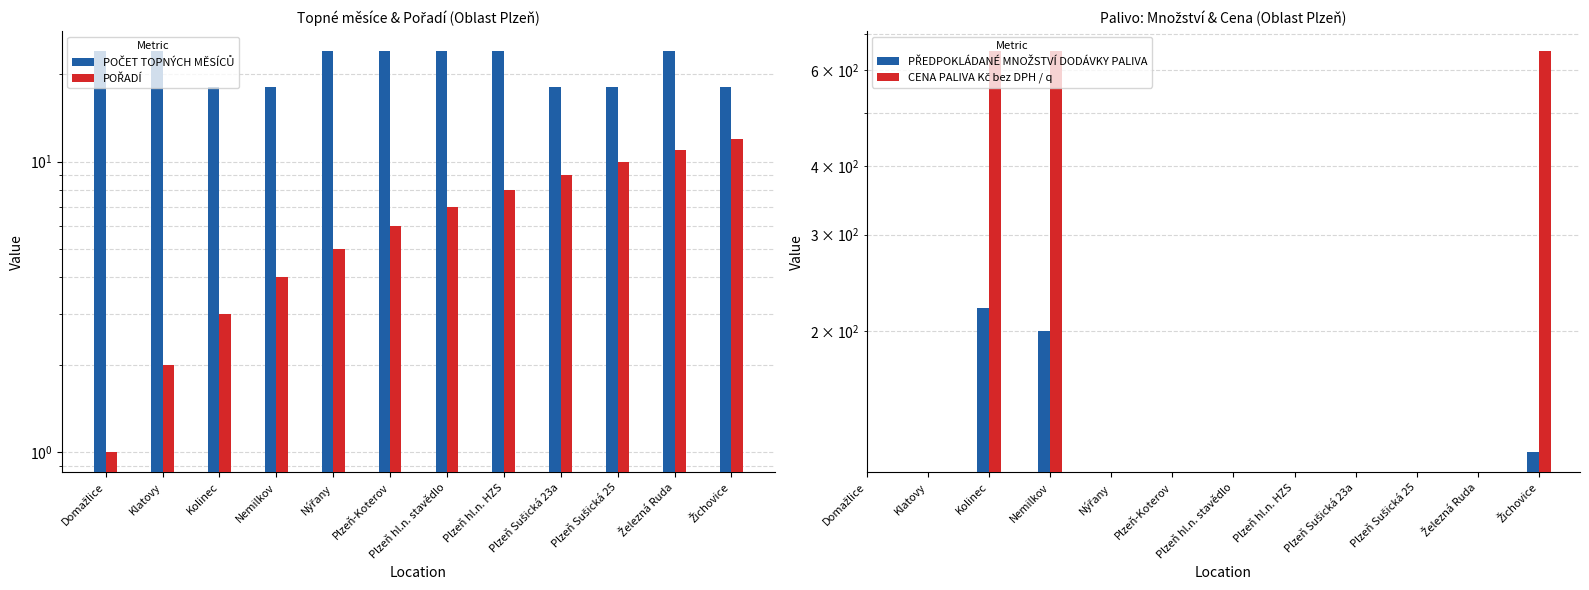

How many bars are there in total?

48